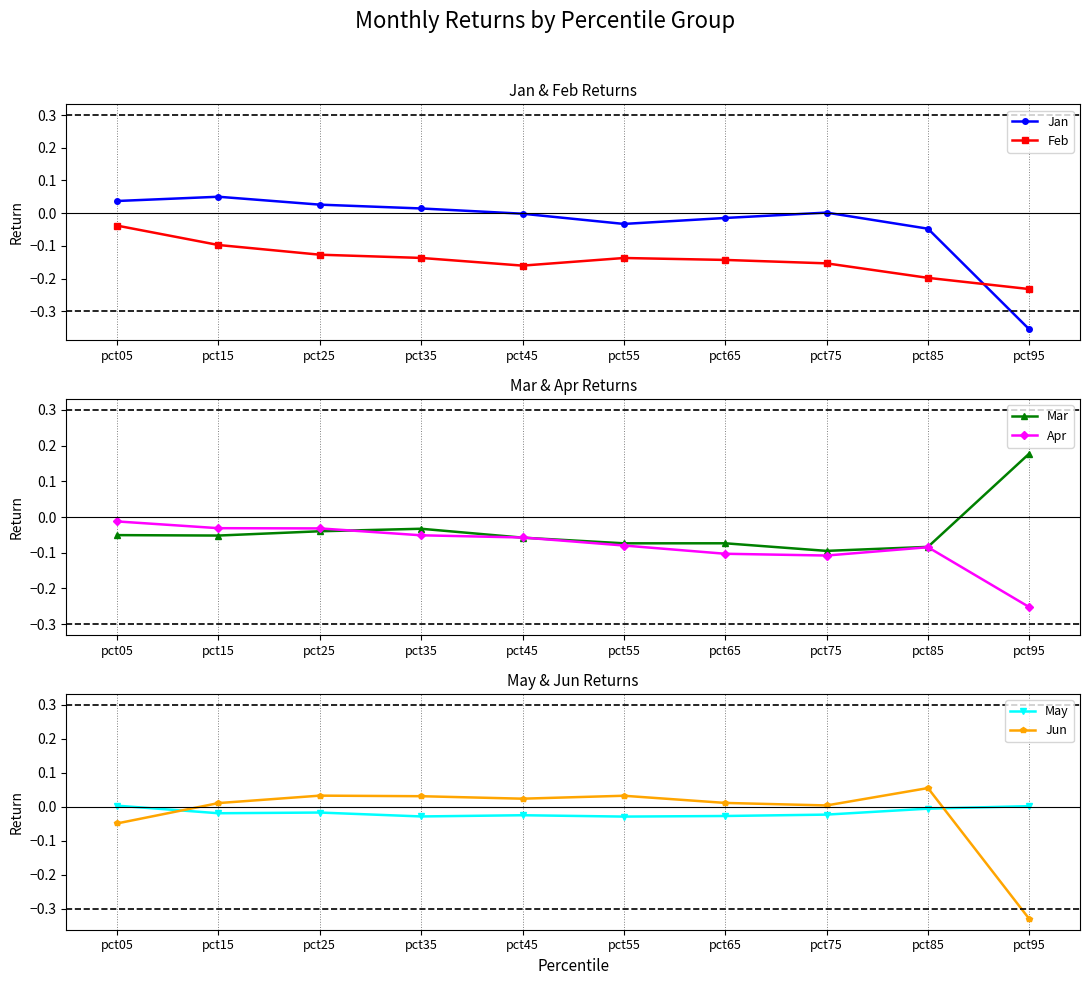

Reading right to left, extract all data points from this chart.

Jan: pct95=-0.4	pct85=-0.0	pct75=0.0	pct65=-0.0	pct55=-0.0	pct45=-0.0	pct35=0.0	pct25=0.0	pct15=0.1	pct05=0.0
Feb: pct95=-0.2	pct85=-0.2	pct75=-0.2	pct65=-0.1	pct55=-0.1	pct45=-0.2	pct35=-0.1	pct25=-0.1	pct15=-0.1	pct05=-0.0
Mar: pct95=0.2	pct85=-0.1	pct75=-0.1	pct65=-0.1	pct55=-0.1	pct45=-0.1	pct35=-0.0	pct25=-0.0	pct15=-0.1	pct05=-0.1
Apr: pct95=-0.3	pct85=-0.1	pct75=-0.1	pct65=-0.1	pct55=-0.1	pct45=-0.1	pct35=-0.1	pct25=-0.0	pct15=-0.0	pct05=-0.0
May: pct95=0.0	pct85=-0.0	pct75=-0.0	pct65=-0.0	pct55=-0.0	pct45=-0.0	pct35=-0.0	pct25=-0.0	pct15=-0.0	pct05=0.0
Jun: pct95=-0.3	pct85=0.1	pct75=0.0	pct65=0.0	pct55=0.0	pct45=0.0	pct35=0.0	pct25=0.0	pct15=0.0	pct05=-0.0